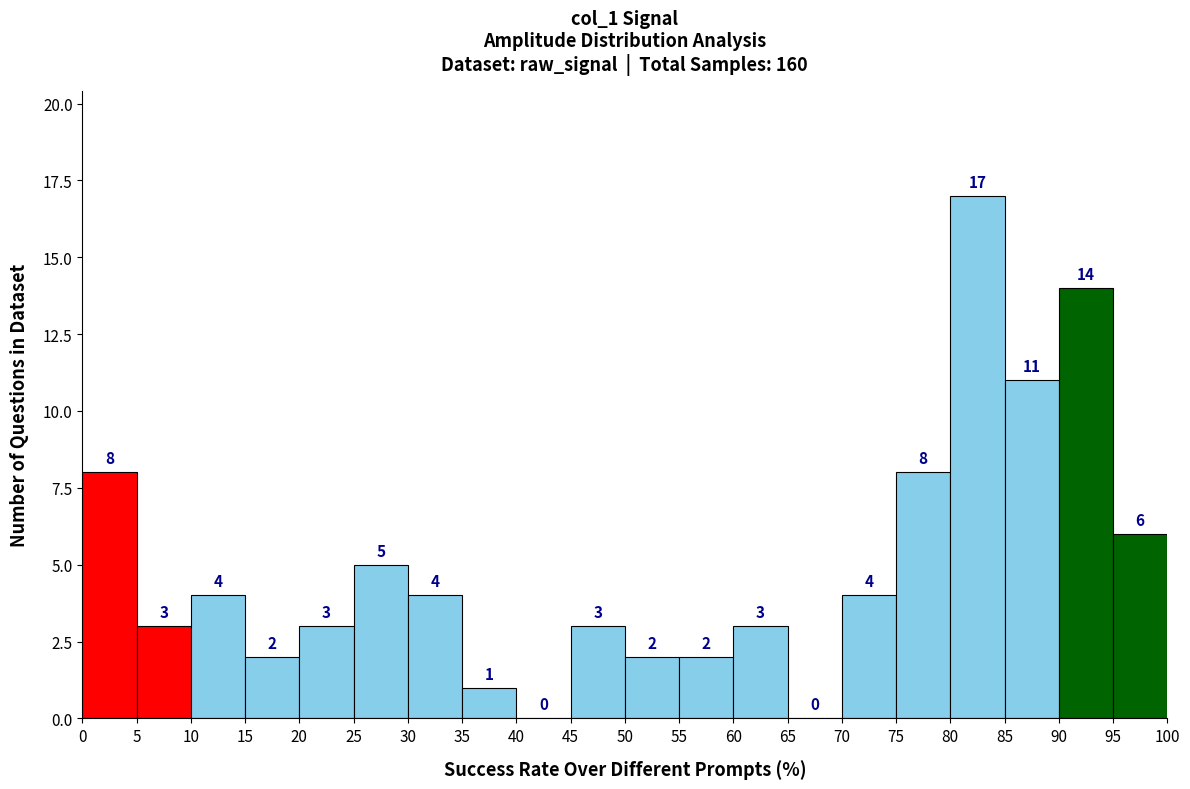

Reading left to right, transcribe this chart: for each bar, give the range it covers on the x-axis and its height.

0 to 5: 8
5 to 10: 3
10 to 15: 4
15 to 20: 2
20 to 25: 3
25 to 30: 5
30 to 35: 4
35 to 40: 1
40 to 45: 0
45 to 50: 3
50 to 55: 2
55 to 60: 2
60 to 65: 3
65 to 70: 0
70 to 75: 4
75 to 80: 8
80 to 85: 17
85 to 90: 11
90 to 95: 14
95 to 100: 6